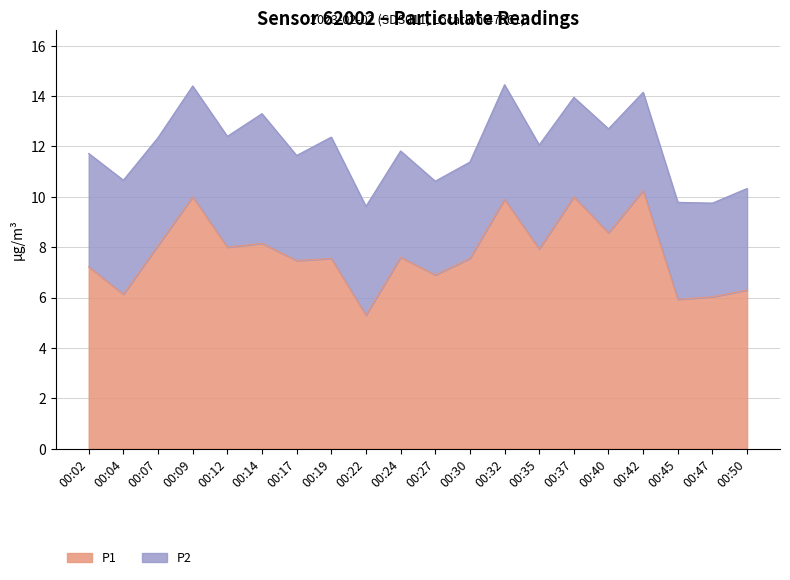

What is the approximate value at 00:22?

5.3